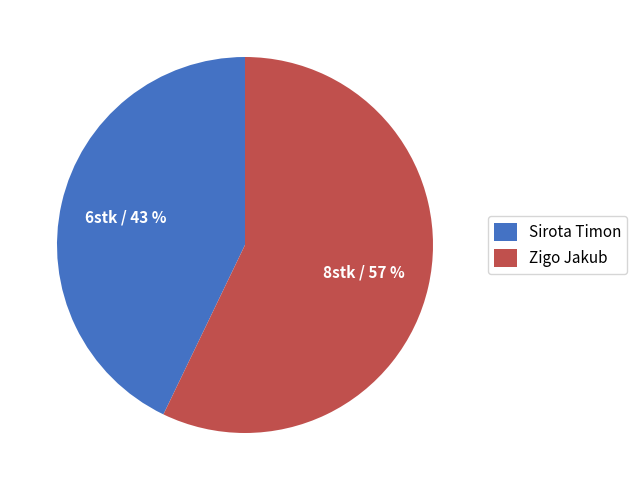

To the nearest percent, what portion does Zigo Jakub represent?

57%